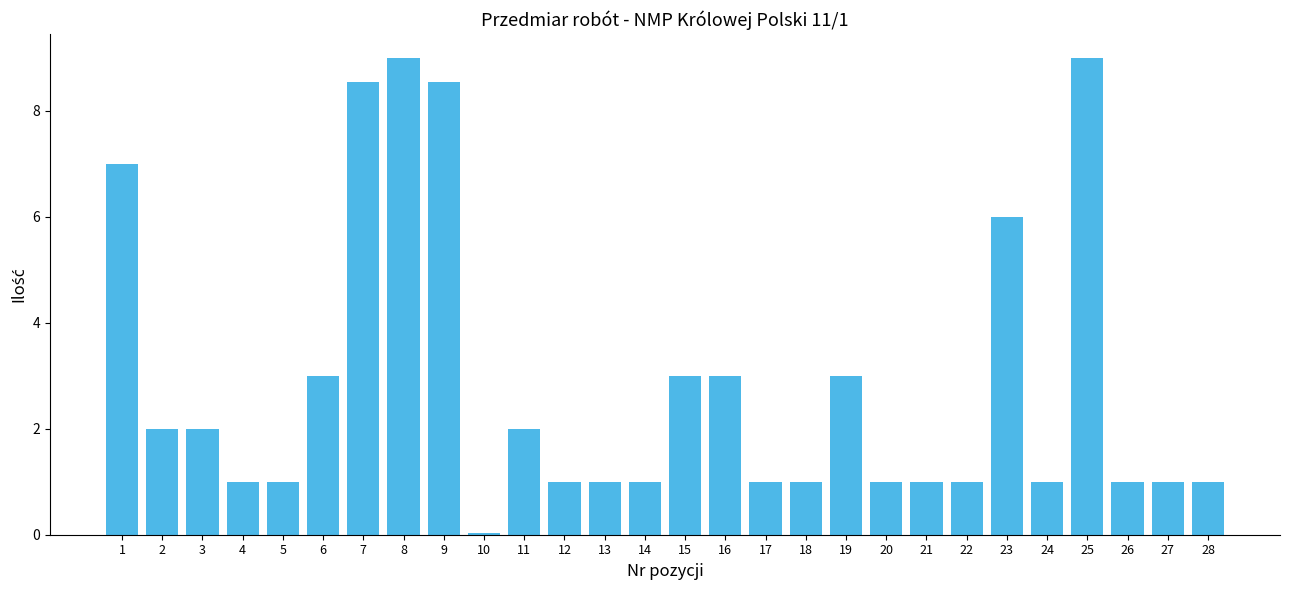

What is the greatest value displayed?

9.0